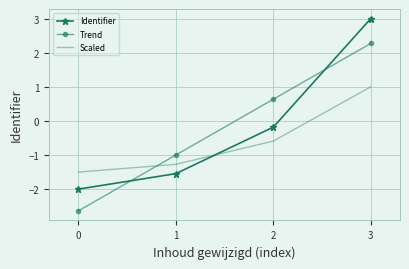

What is the difference between the maximum and minimum values in the Identifier series?

5.0